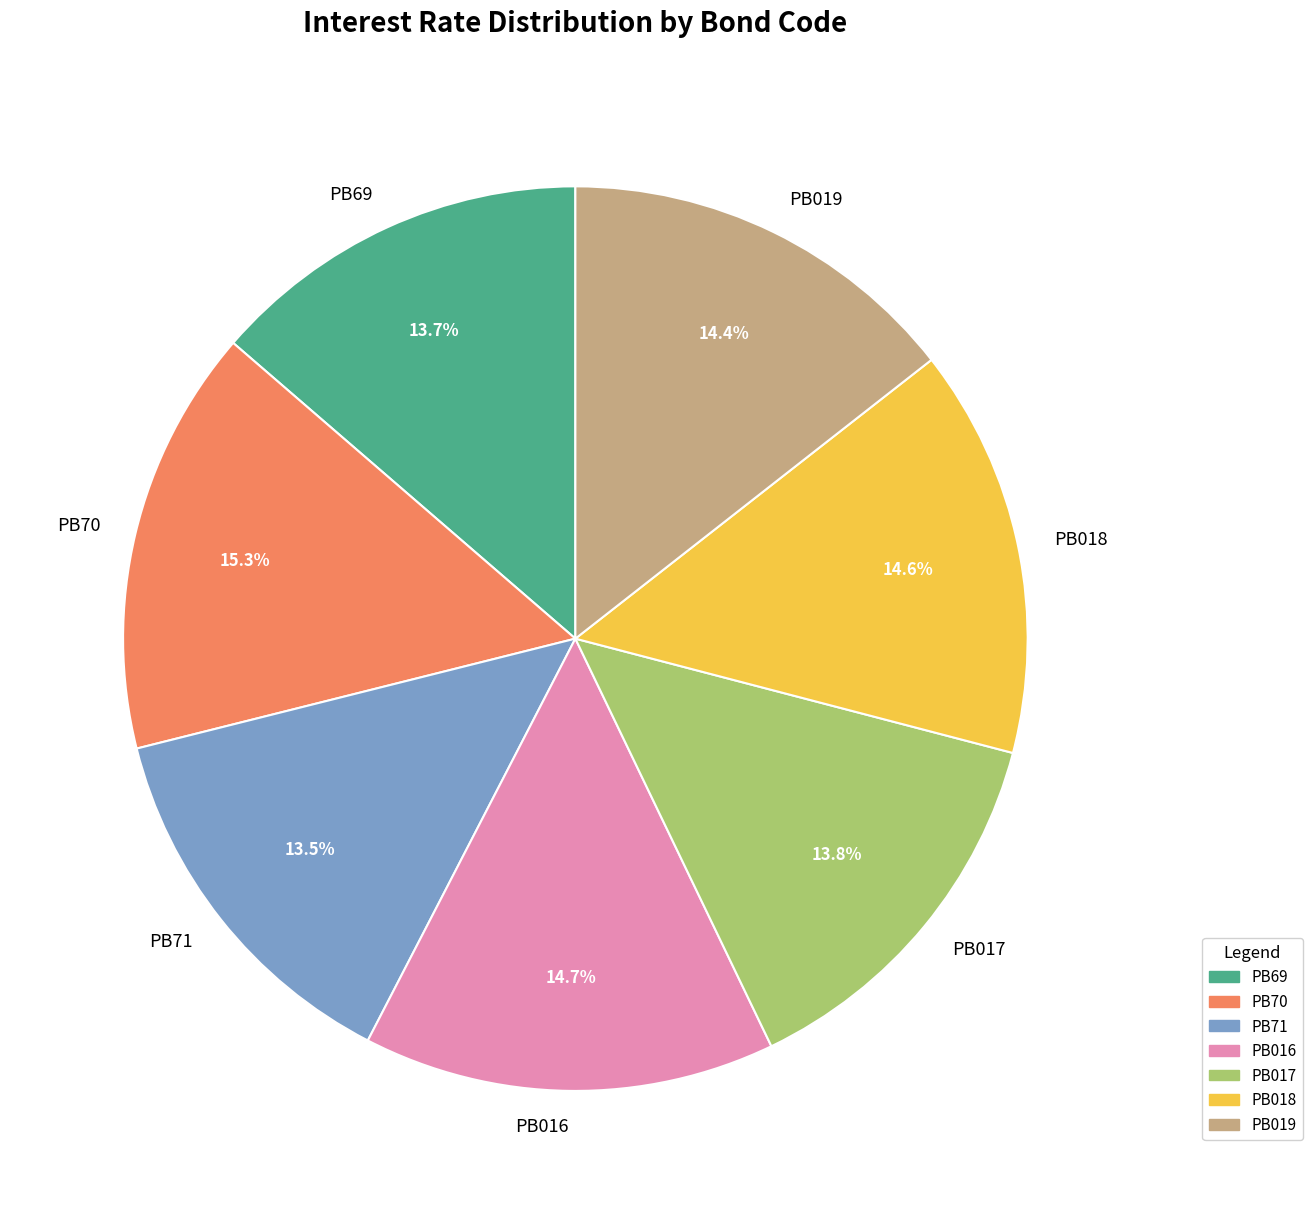

Is it true that PB018 is 27% of the pie?

False